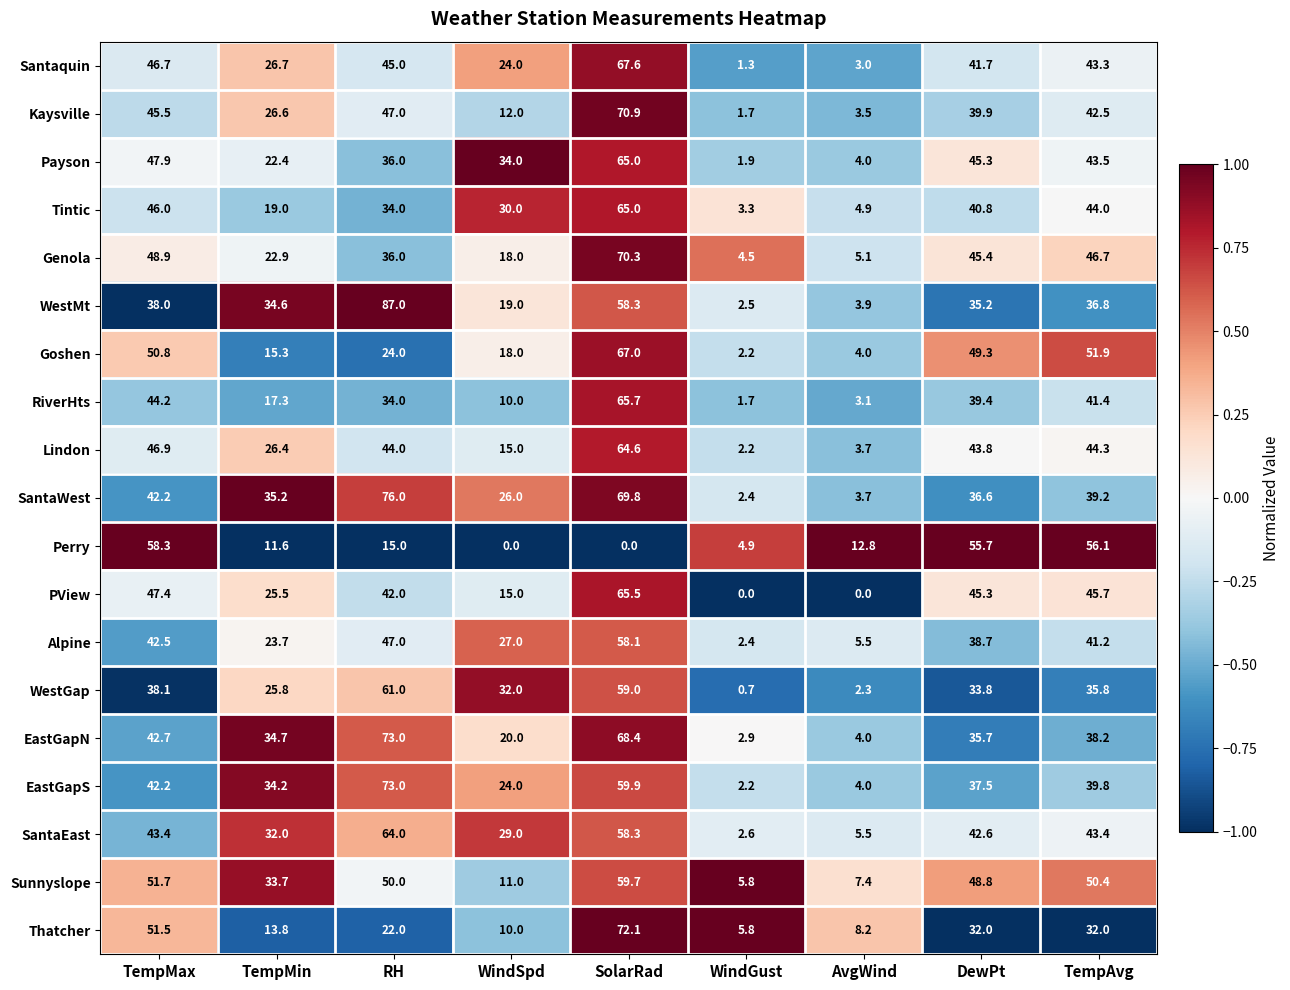

The value of EastGapS at WindGust is 0.7. True or false?

False